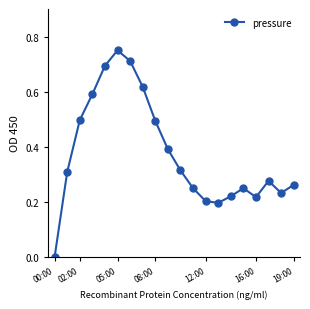

True or false: the data has more than 1 interior local peaks.

True